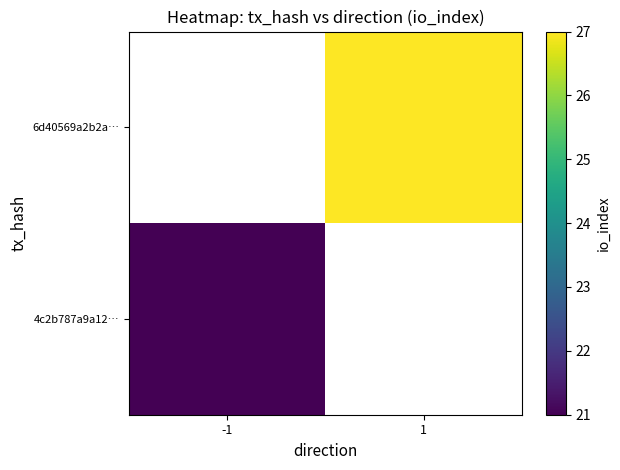

Rank the series at -1 from lowest to highest value.

4c2b787a9a12…, 6d40569a2b2a…